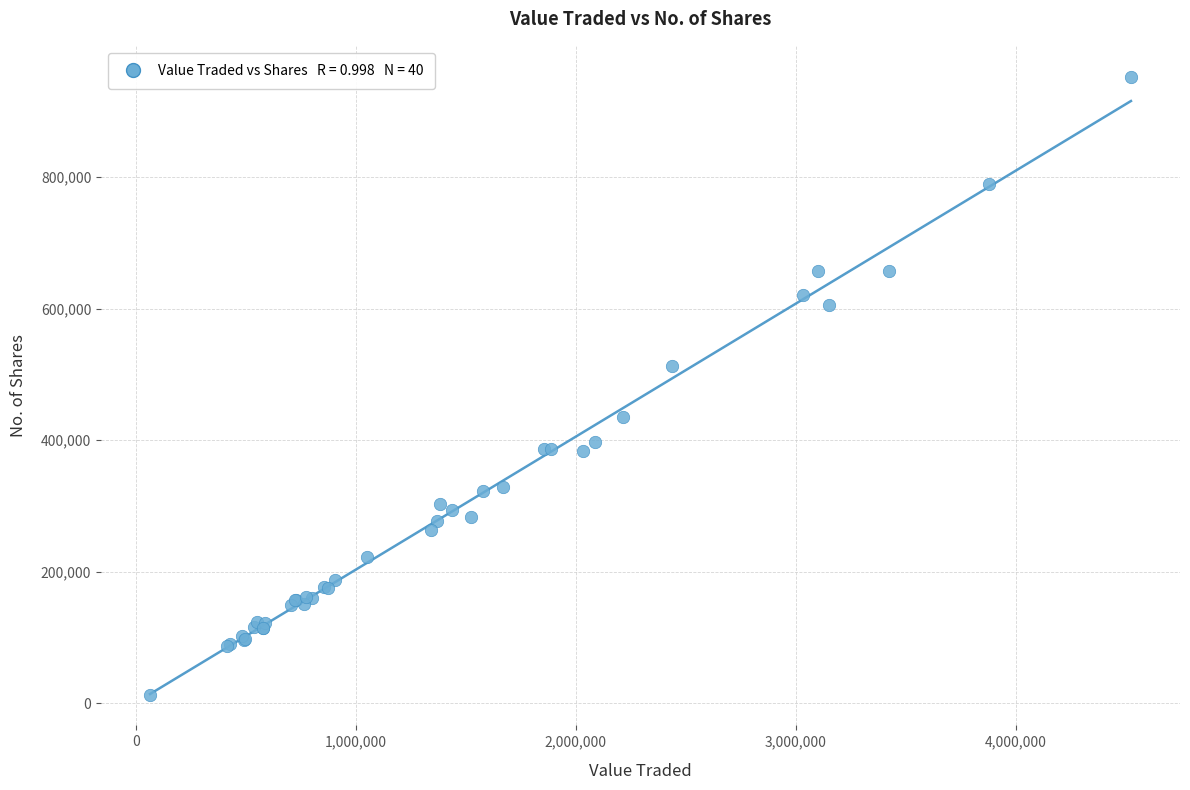

What Y value in the scatter plot is closest to 482942?

512172